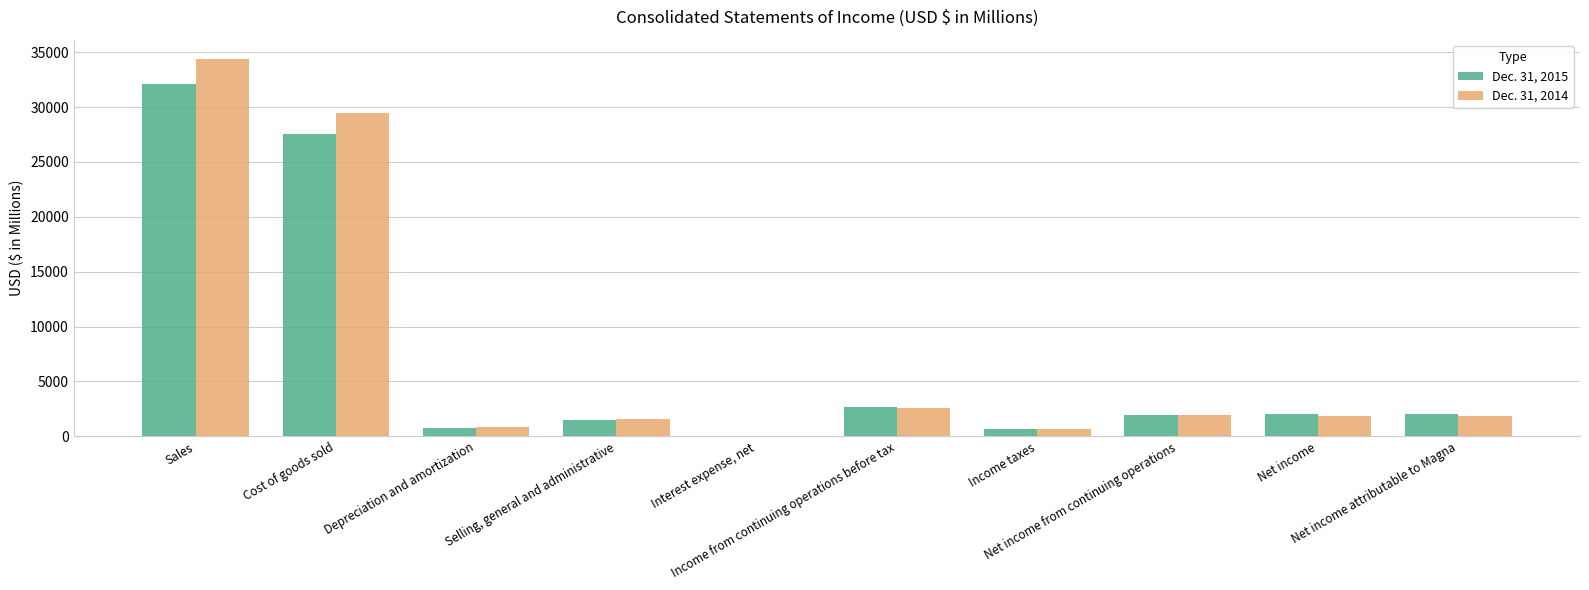

Are the bars grouped side by side (vs. stacked)?

Yes